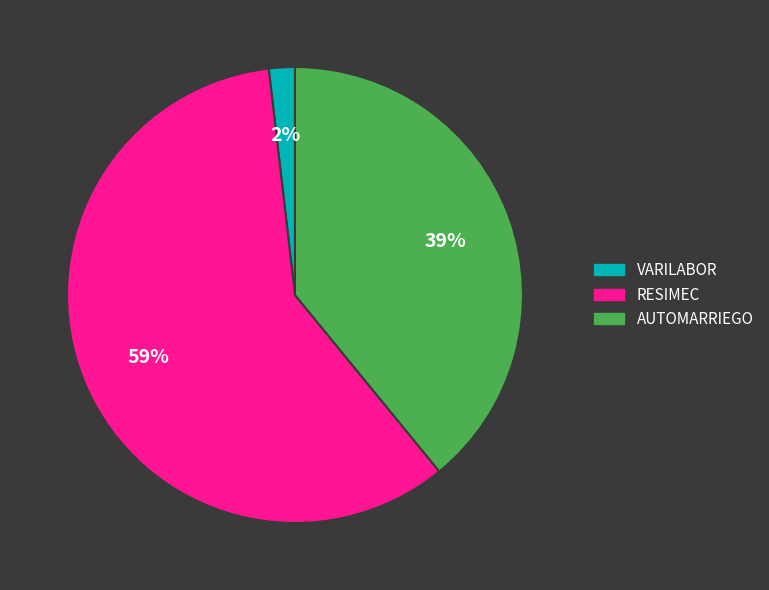

Count the number of slices in the pie.

3